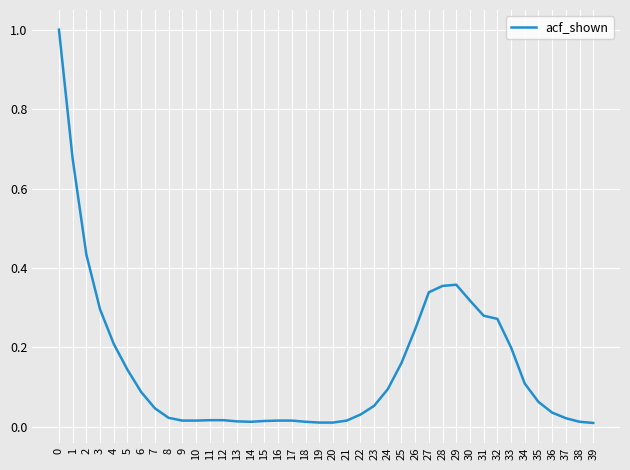

What is the difference between the maximum and minimum values?

1.0